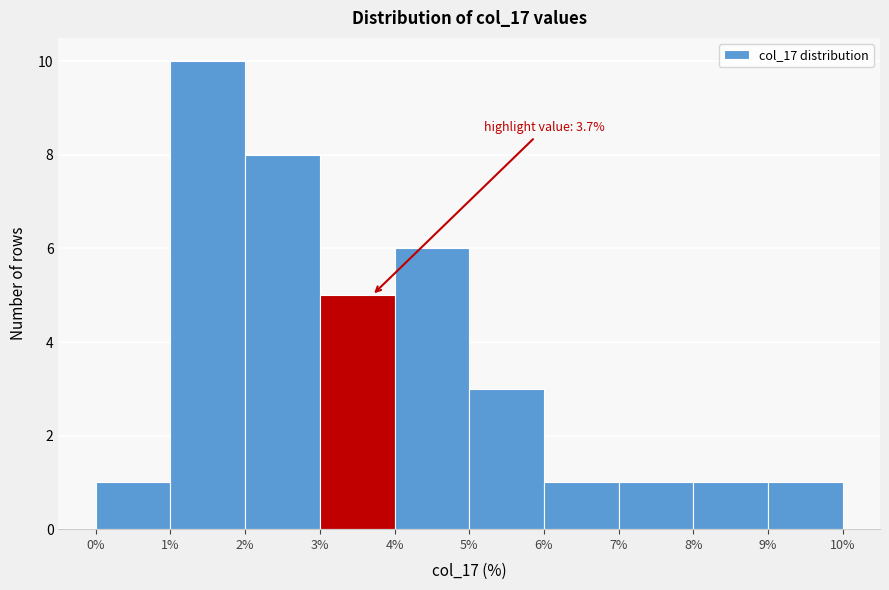

Which range on the x-axis has the tallest bar?

1% to 2%